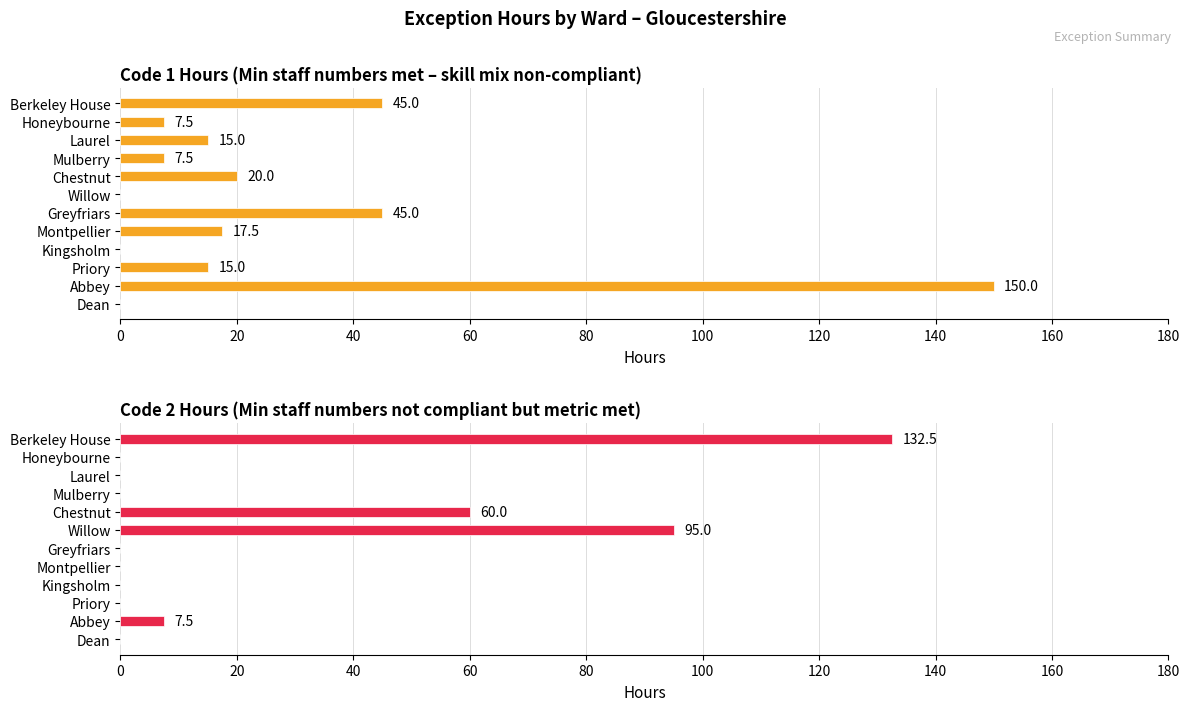

How many bars are there in each group?

2